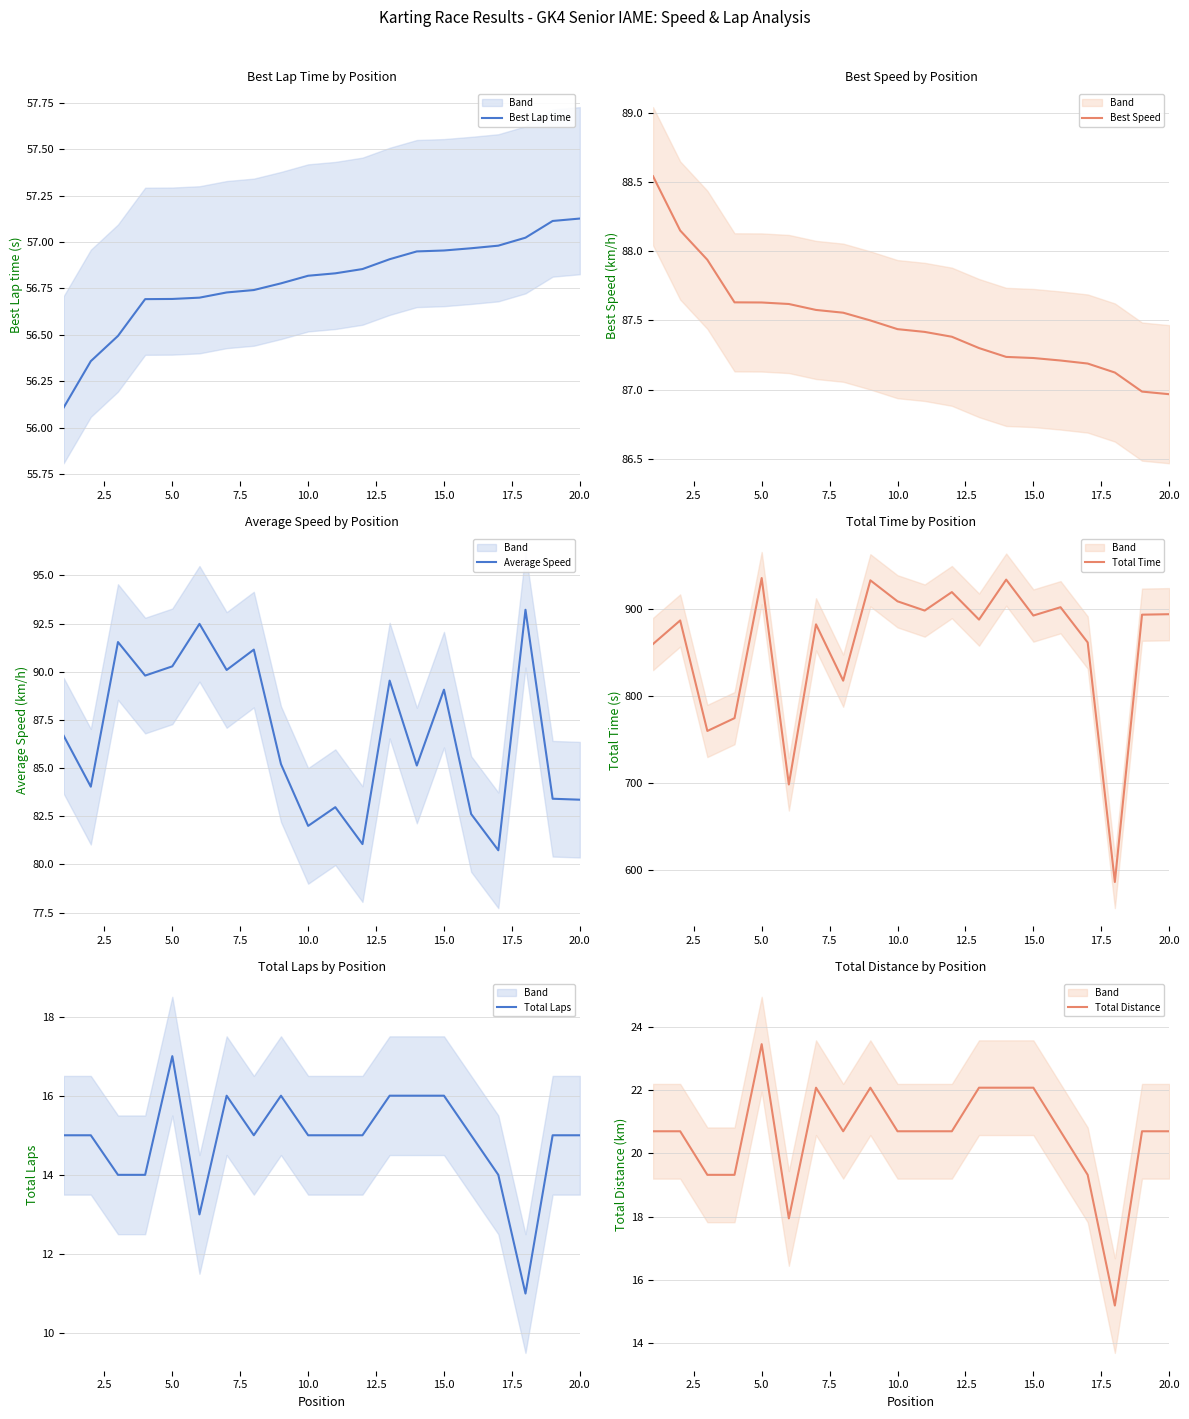

True or false: Best Lap time and Total Time intersect in this chart.

False